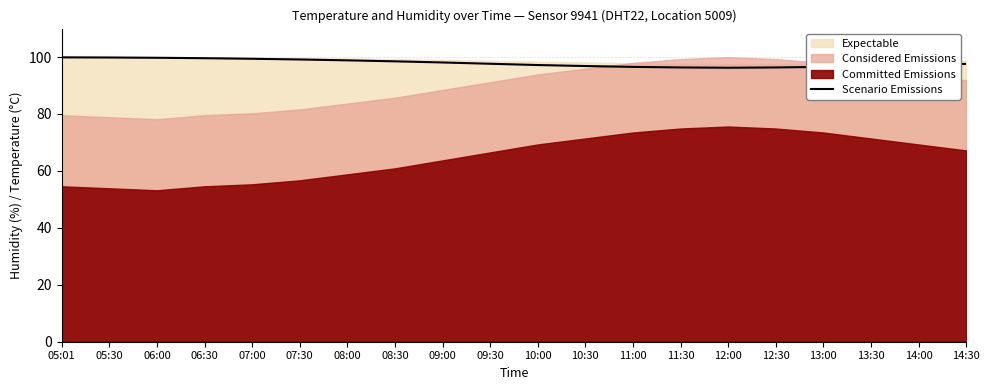

Is it true that the value at 08:00 is 47.2?

False